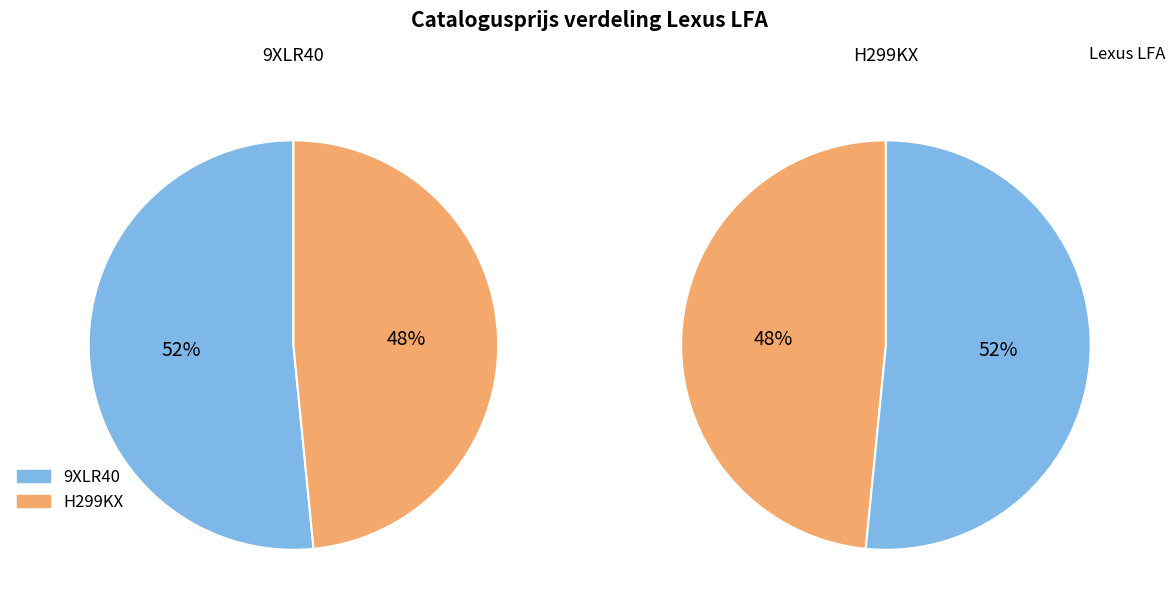

Rank the categories by value from highest to lowest.

9XLR40, H299KX